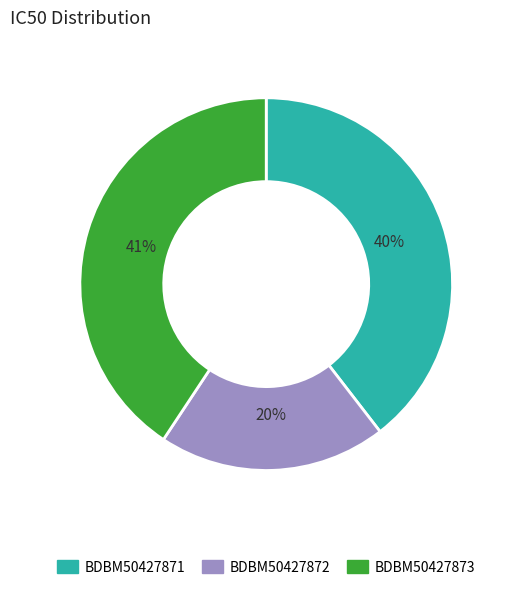

Combined, do BDBM50427872 and BDBM50427873 account for over 50%?

Yes